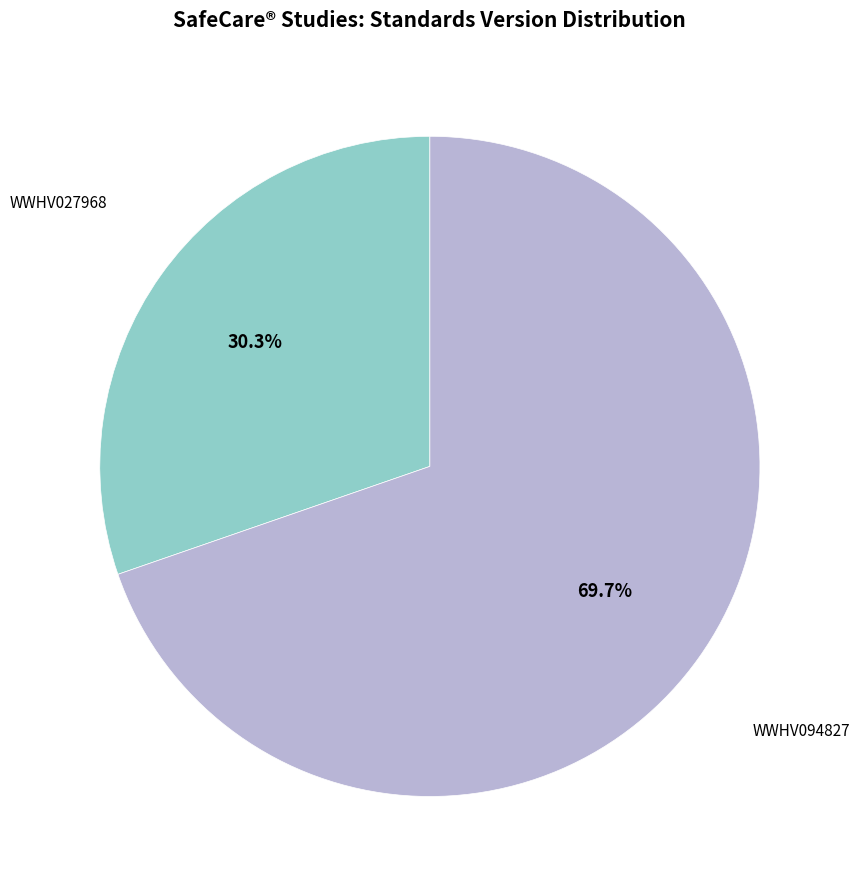

Is there any slice that represents more than half of the pie?

Yes